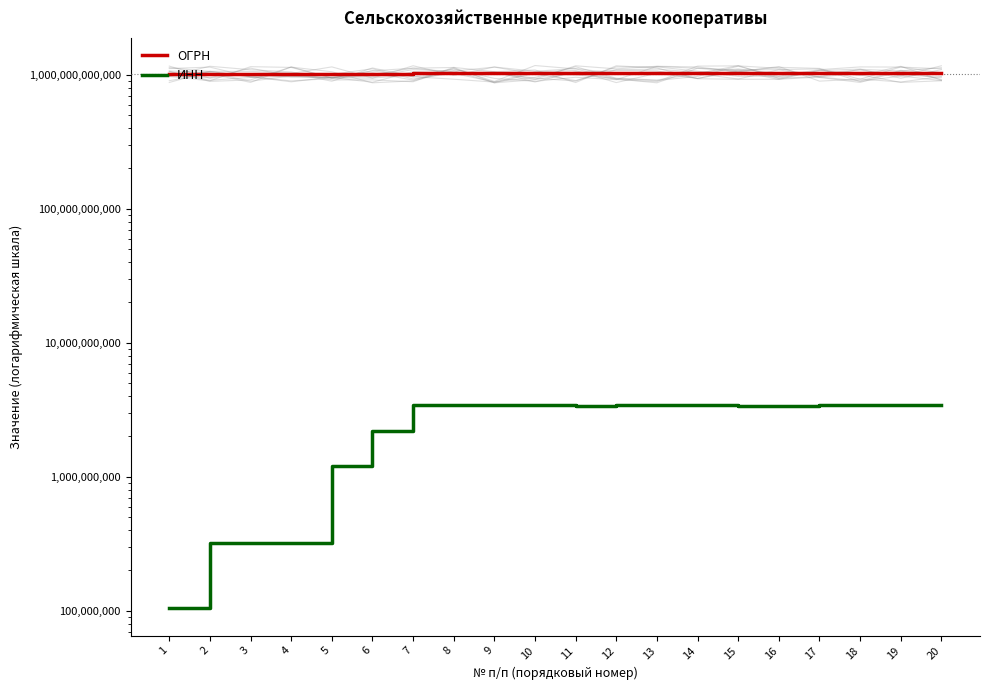

What is the value of the ОГРН point at the 11th from the left?

1023405561398